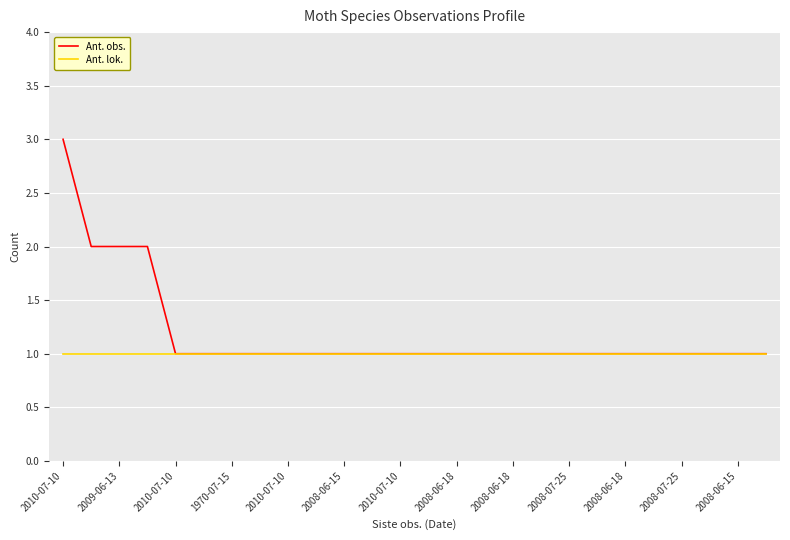

What is the greatest value displayed?

3